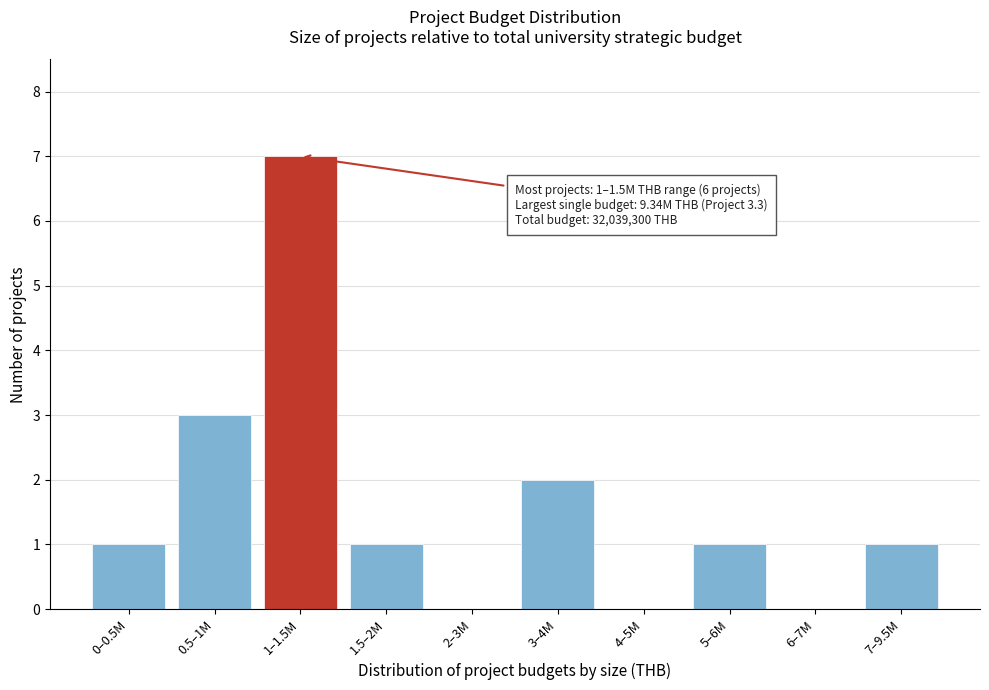

Reading right to left, what are all the values shown in this chart?

7–9.5M=1	6–7M=0	5–6M=1	4–5M=0	3–4M=2	2–3M=0	1.5–2M=1	1–1.5M=7	0.5–1M=3	0–0.5M=1